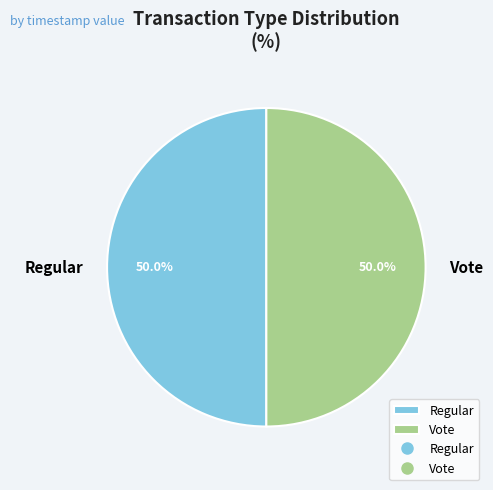

The Vote slice represents 40% of the pie. True or false?

False